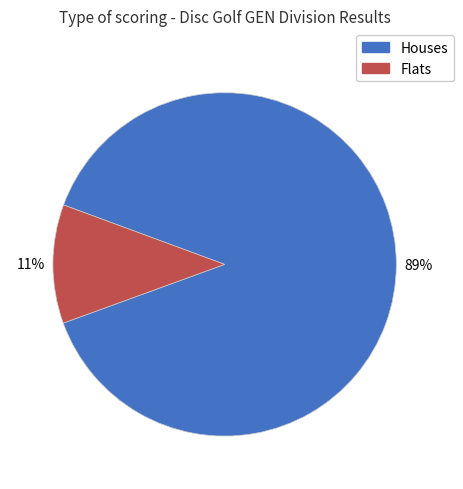

To the nearest percent, what is the average slice percentage?

50%